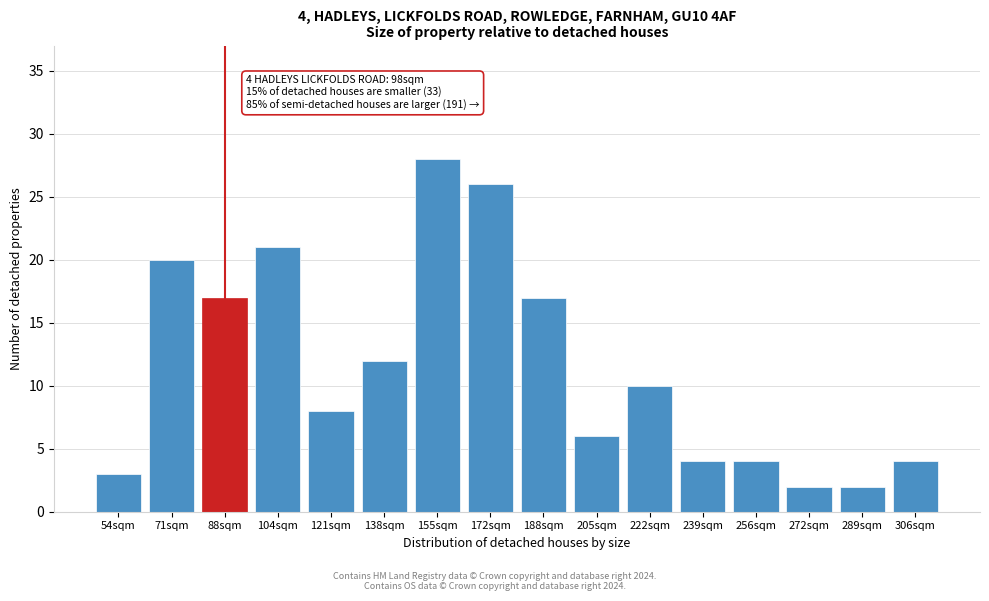

Reading left to right, extract all data points from this chart.

3	20	17	21	8	12	28	26	17	6	10	4	4	2	2	4